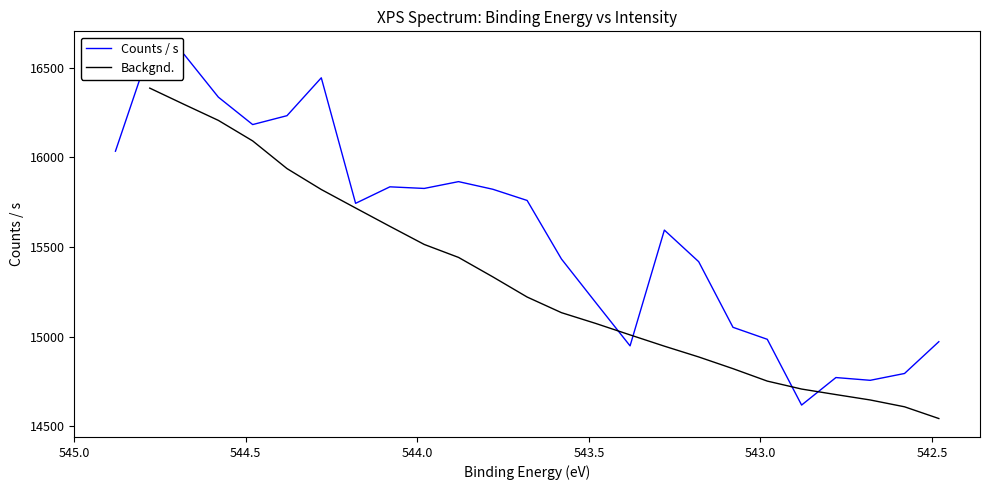

What is the label of the 13th point from the right?

543.68